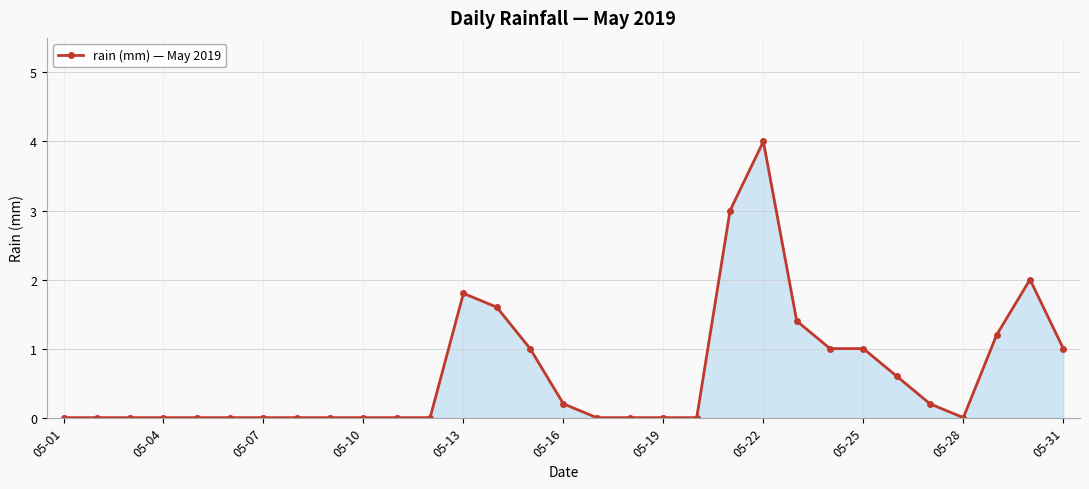

What is the value of the 21st point from the left?

3.0